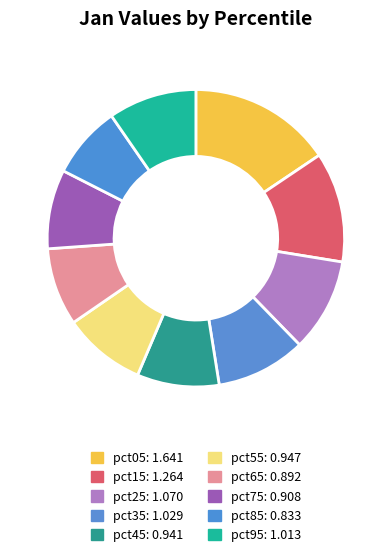

Is it true that pct95 is 10% of the pie?

True